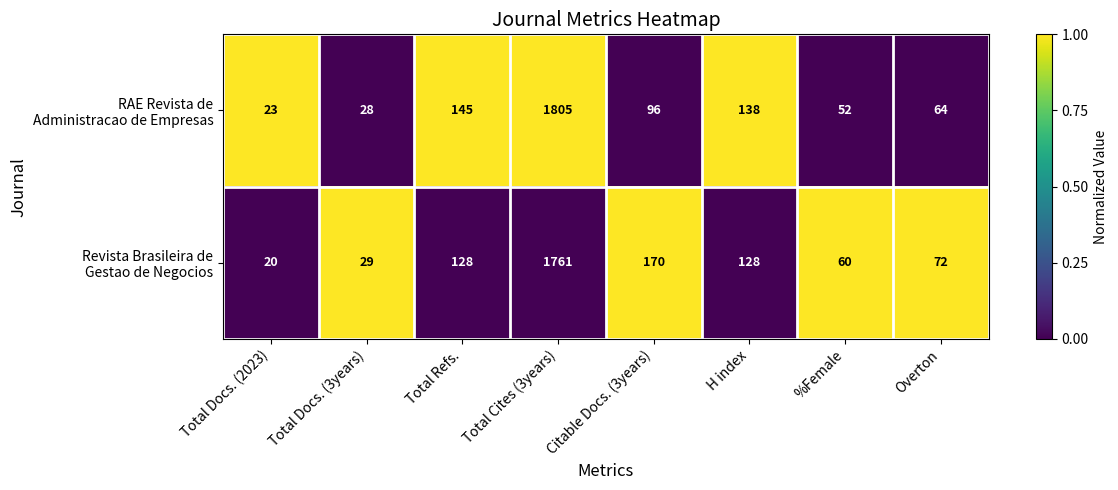

What is the total value across all series at H index?

266